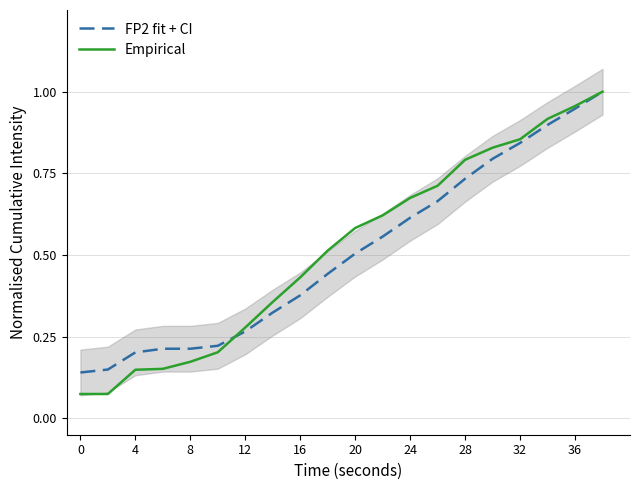

How many intersections are there between FP2 fit + CI and Empirical?

1